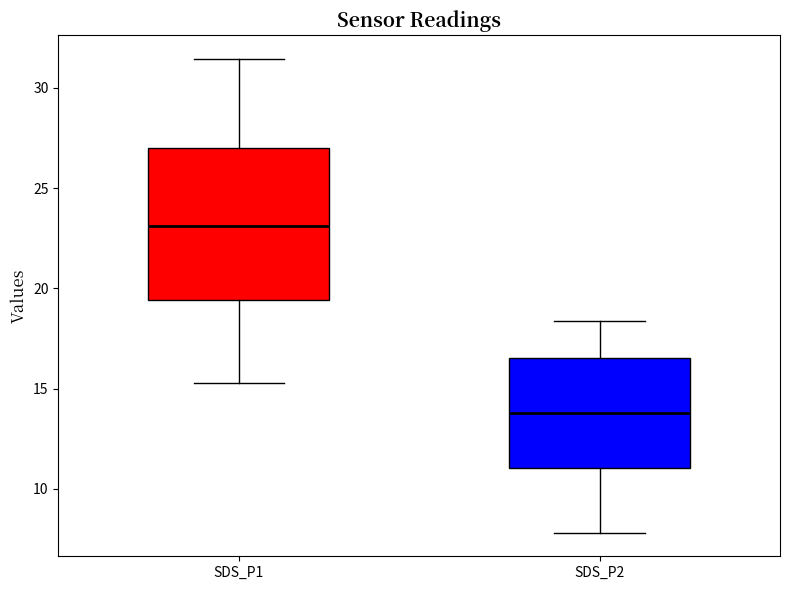

Reading left to right, read every box against the y-axis: the position of its median line, the range the box covers, and the ends of its whiskers. The values are not printed on the chart, so give them approximately, as read against the axis.

SDS_P1: median 23.0, box 19.5 to 27.0, whiskers 15.5 to 31.5
SDS_P2: median 14.0, box 11.0 to 16.5, whiskers 8.0 to 18.5